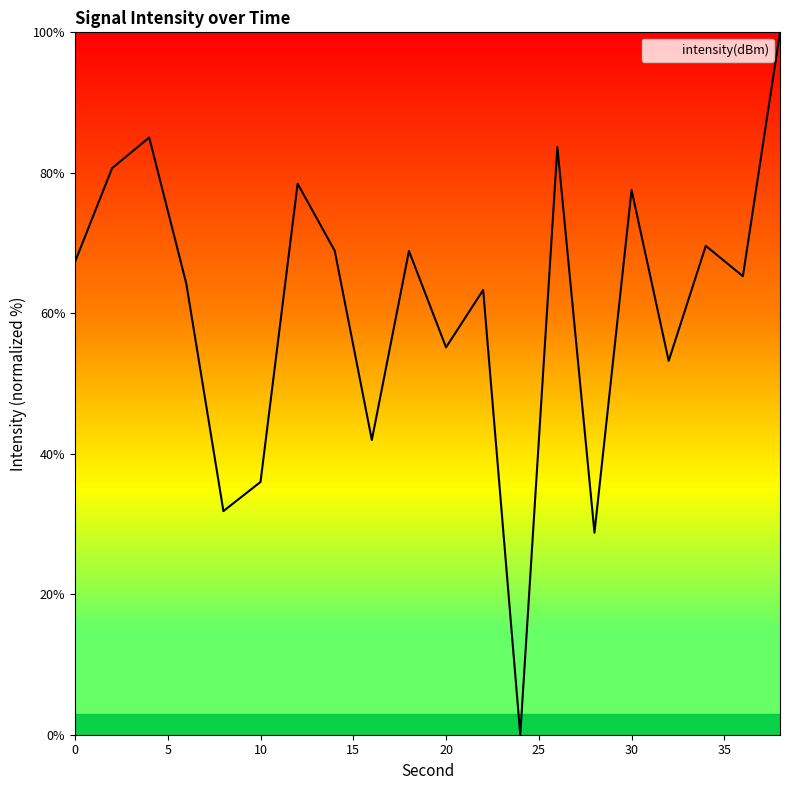

Does the chart display data point markers on the line(s)?

No